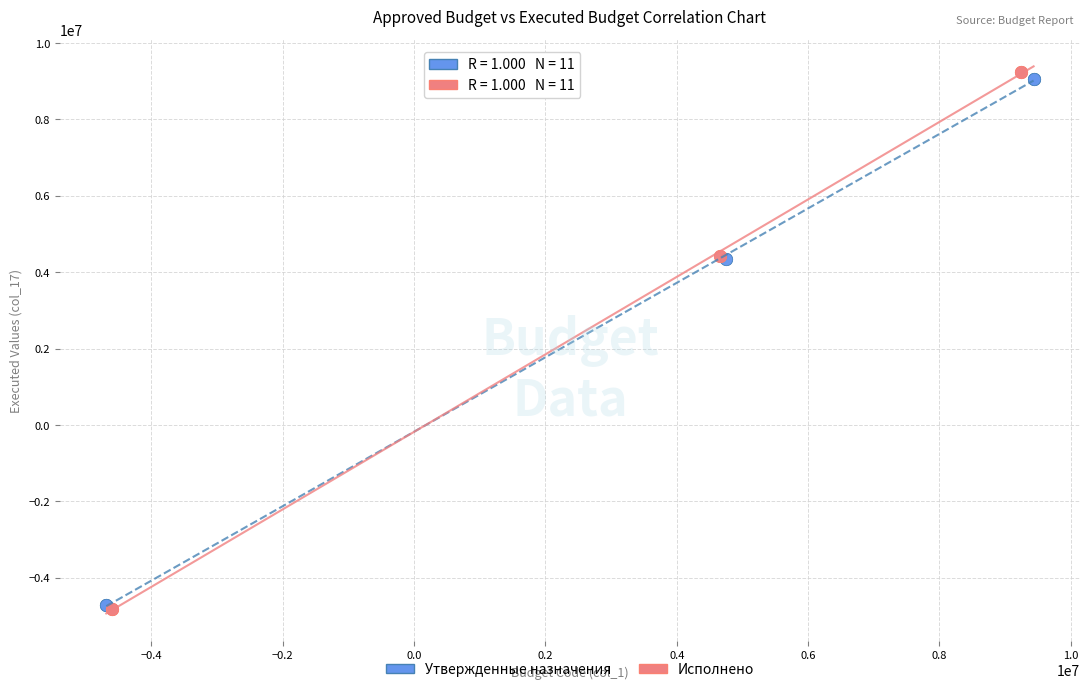

What are all the series names shown in the legend?

Утвержденные назначения, Исполнено